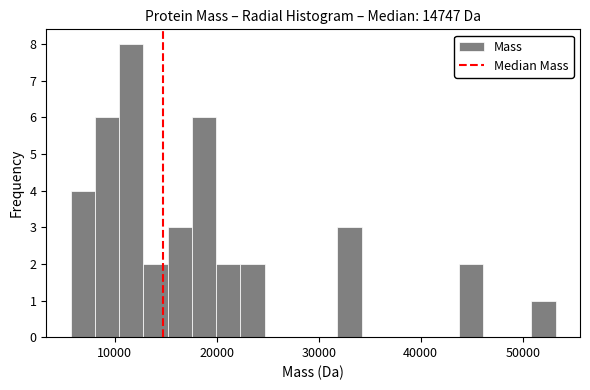

Read against the x-axis, roughly where is the centre of the tallest bar?

12000